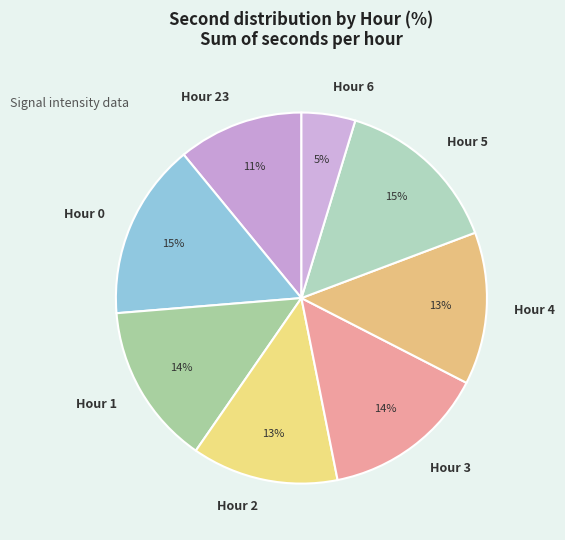

Is there a majority slice in this chart?

No